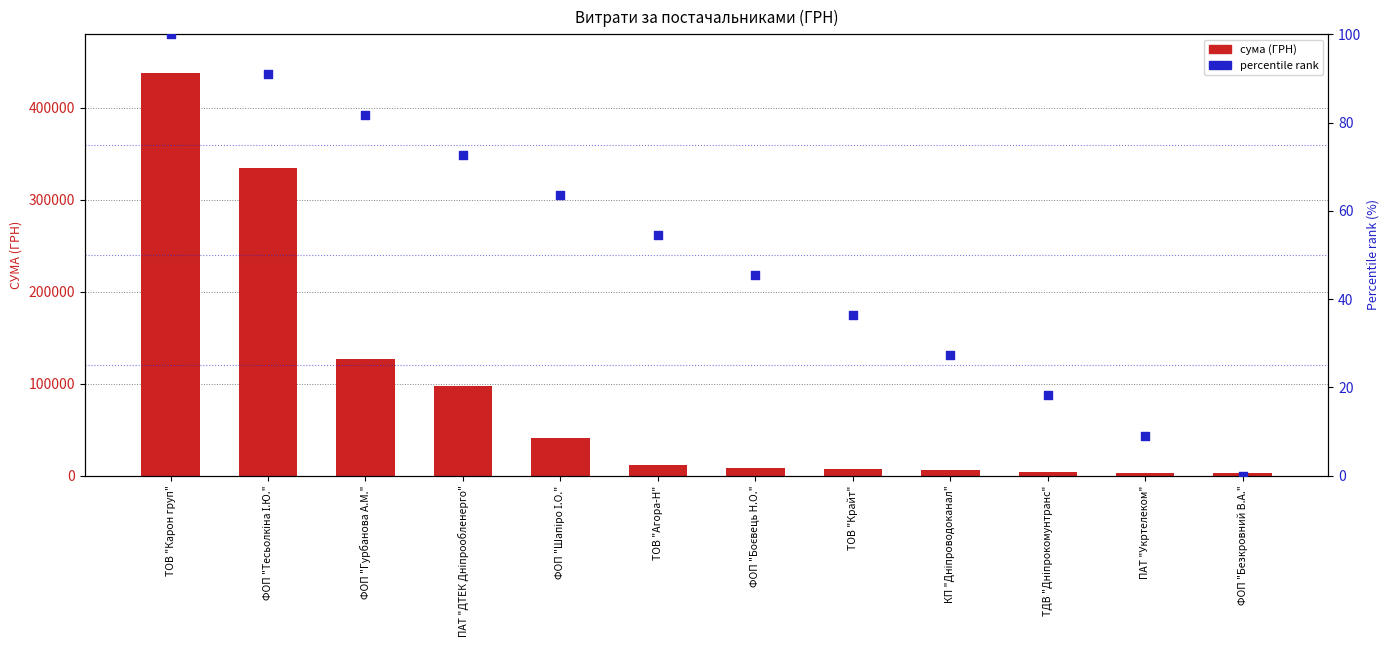

Is the value of percentile rank at ПАТ "Укртелеком" greater than the value of сума (ГРН) at ФОП "Гурбанова А.М."?

No